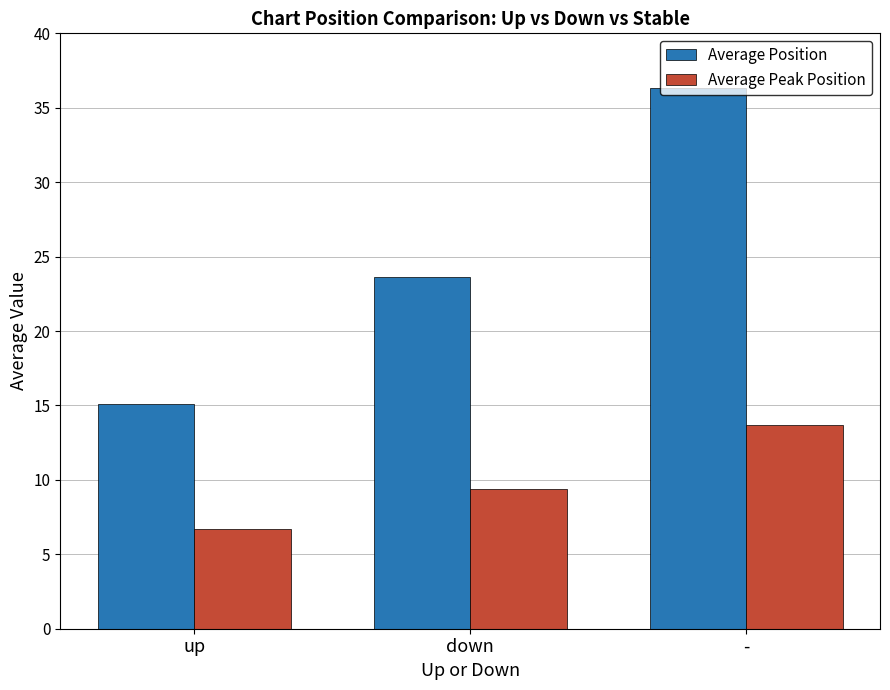

How many bars are there in total?

6